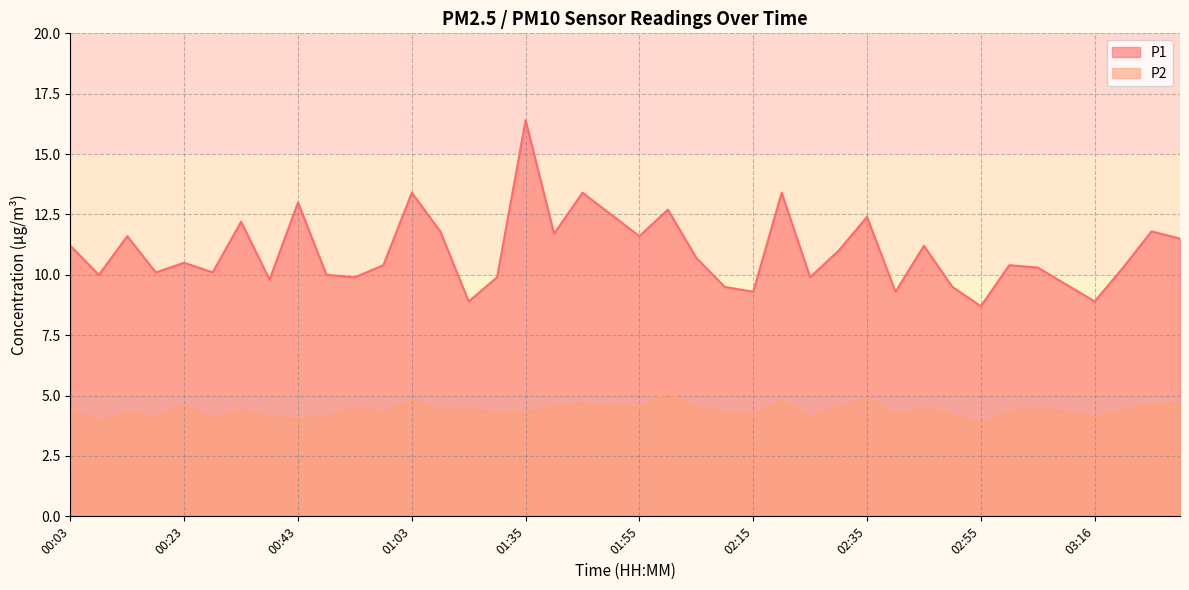

What is the difference between the P2 values at 02:05 and 02:25?

0.4